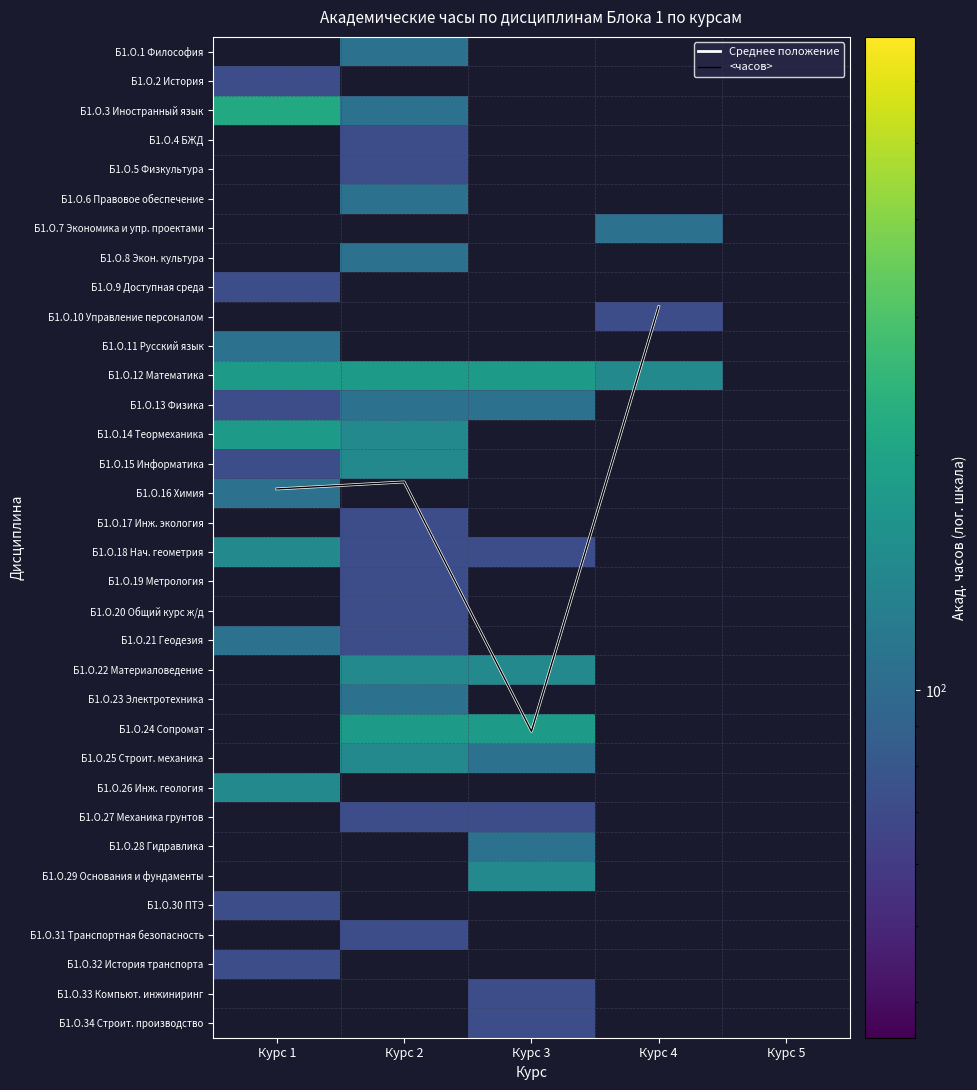

What is the spread (max minus min) of values at Курс 4?

135.3